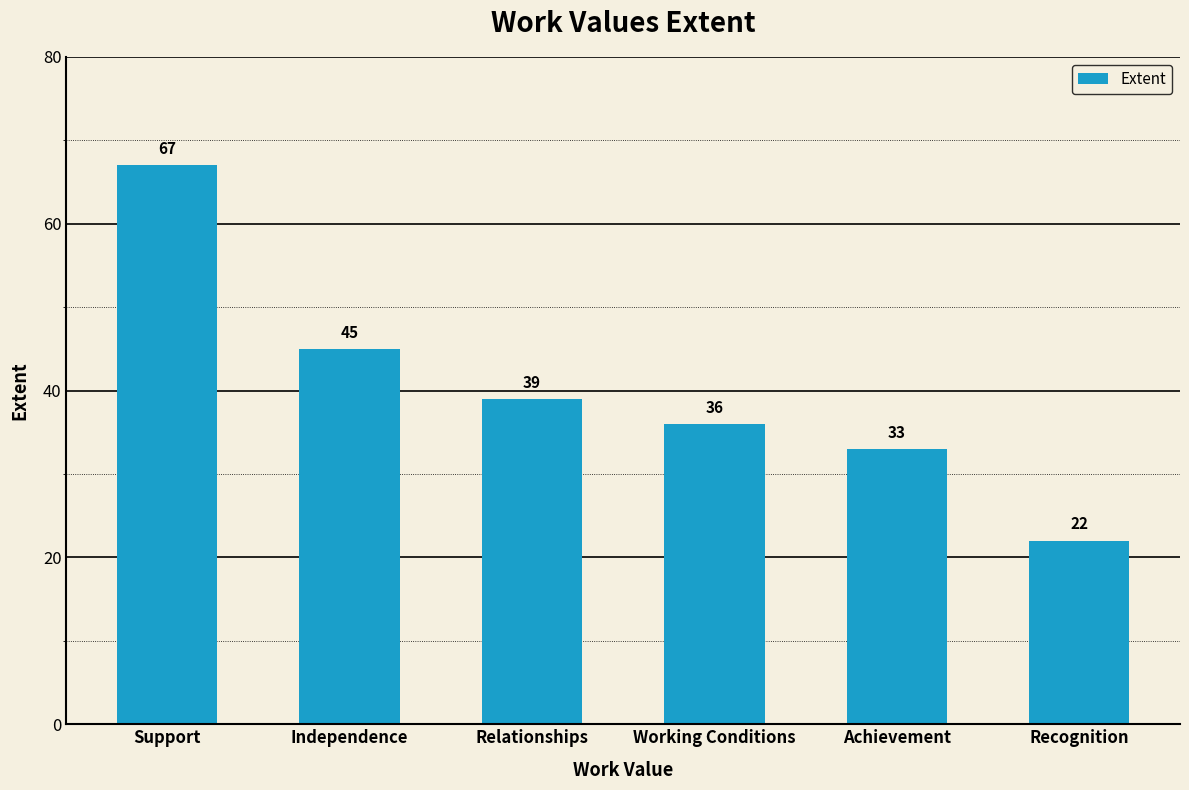

How many values are below 39?

3